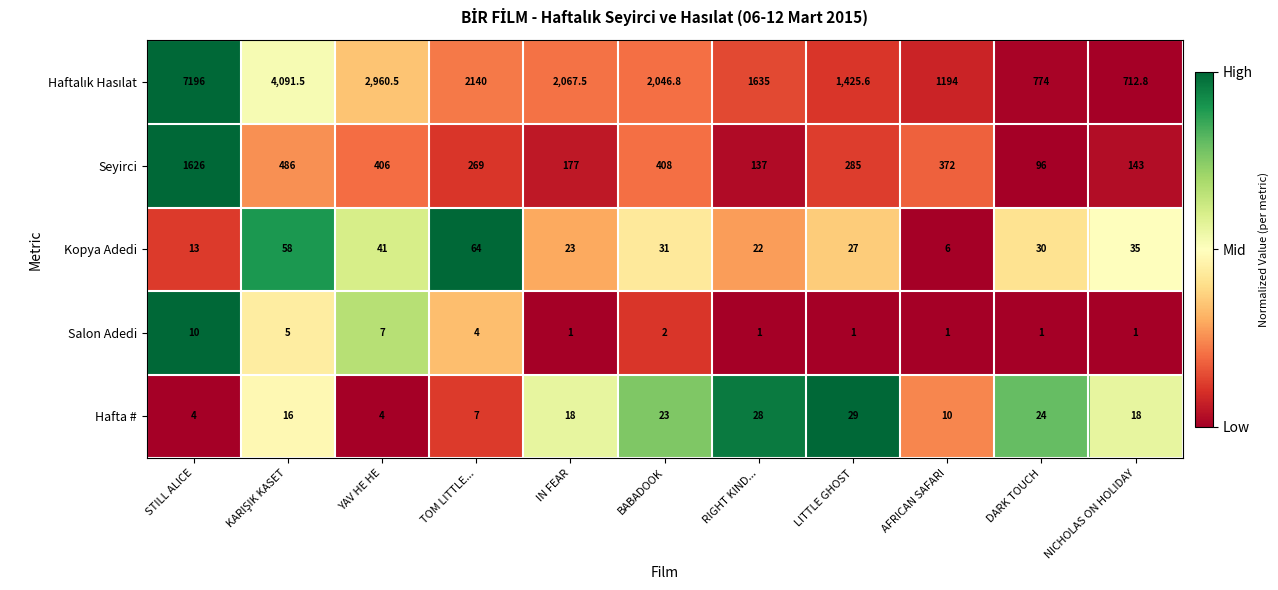

At which category is the sum across all series the highest?

STILL ALICE